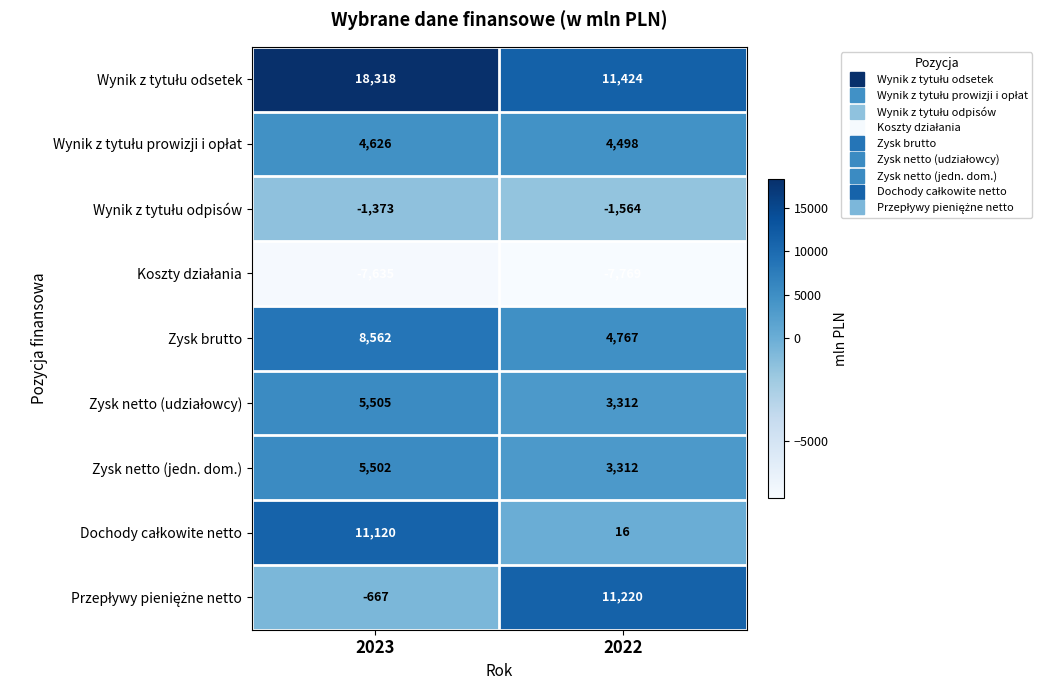

Count the number of data series in this chart.

9